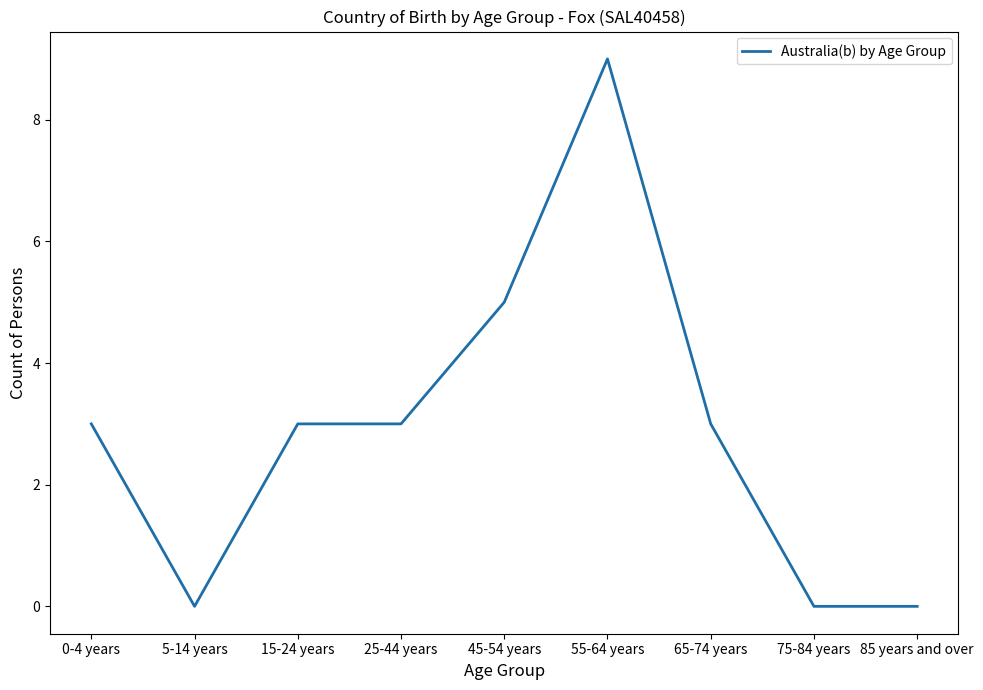

How many values are between 0 and 3?

7